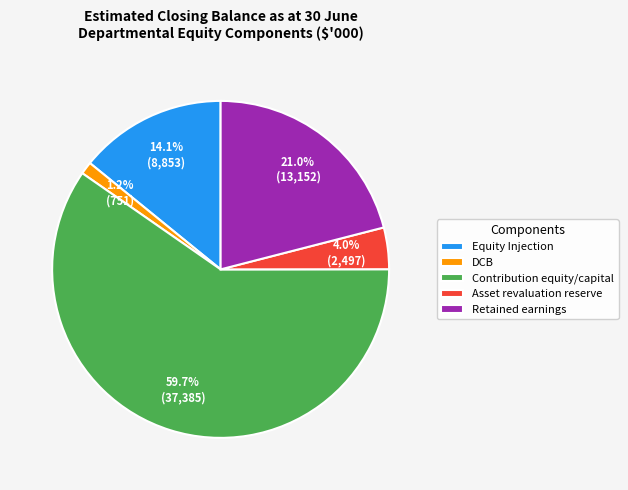

What is the ratio of the value at Retained earnings to the value at Contribution equity/capital?

0.4